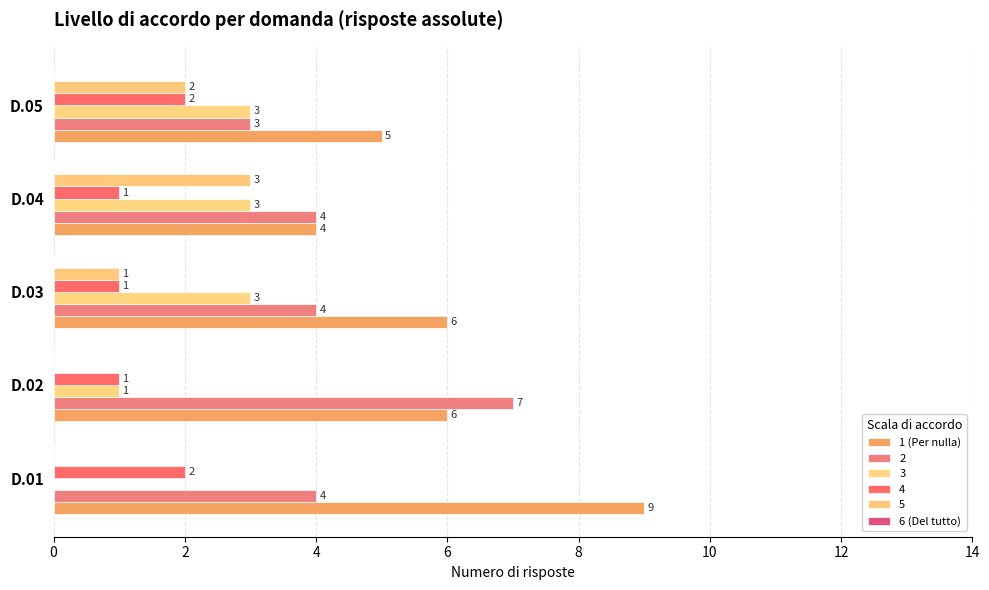

How many distinct data groups are displayed?

5